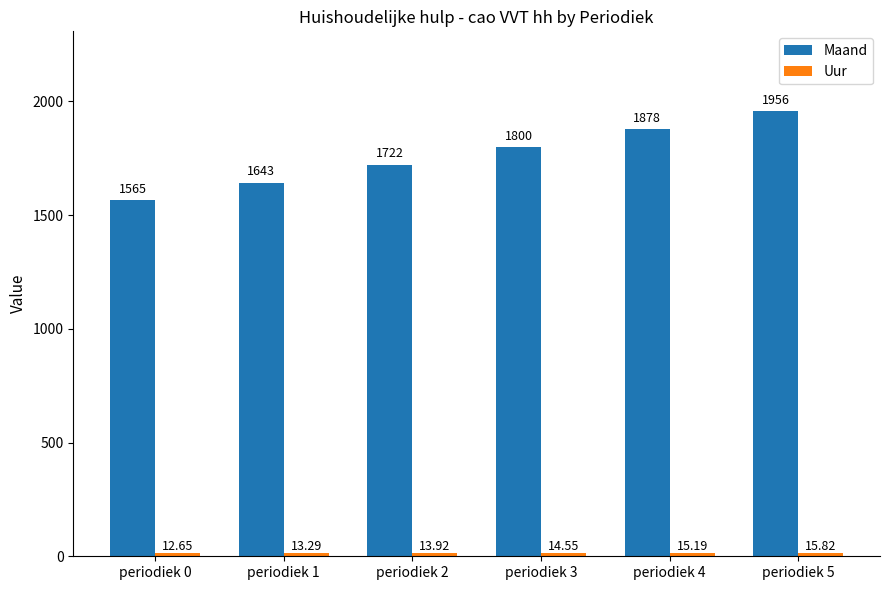

What is the smallest value displayed?

12.7